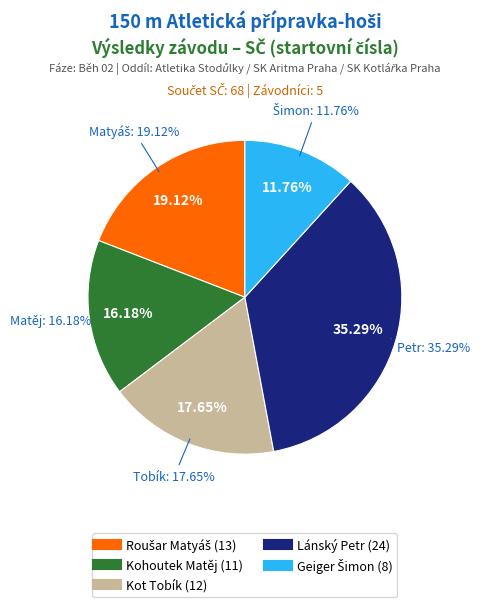

Which category has the biggest portion of the pie?

Lánský Petr